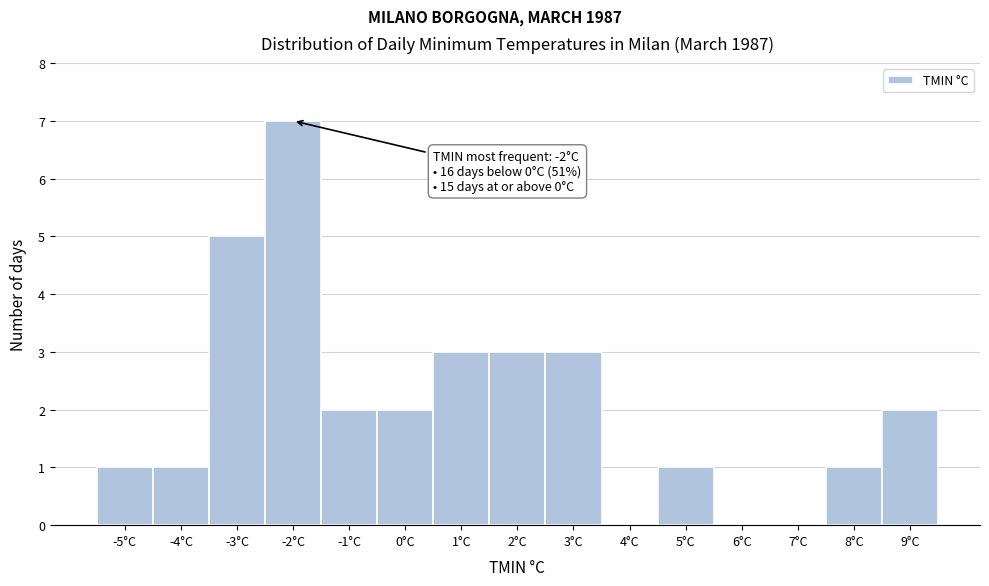

Which range on the x-axis has the tallest bar?

-2.5 to -1.5